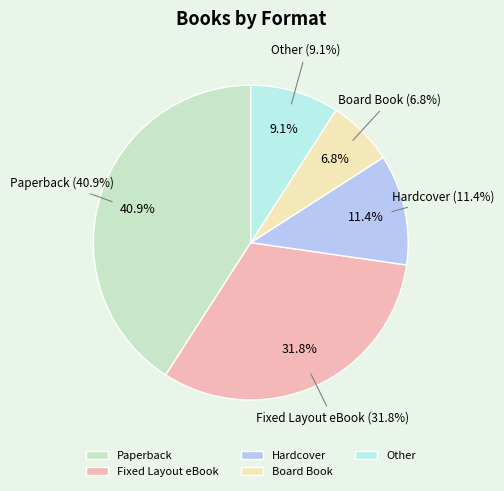

Does any single category account for the majority?

No